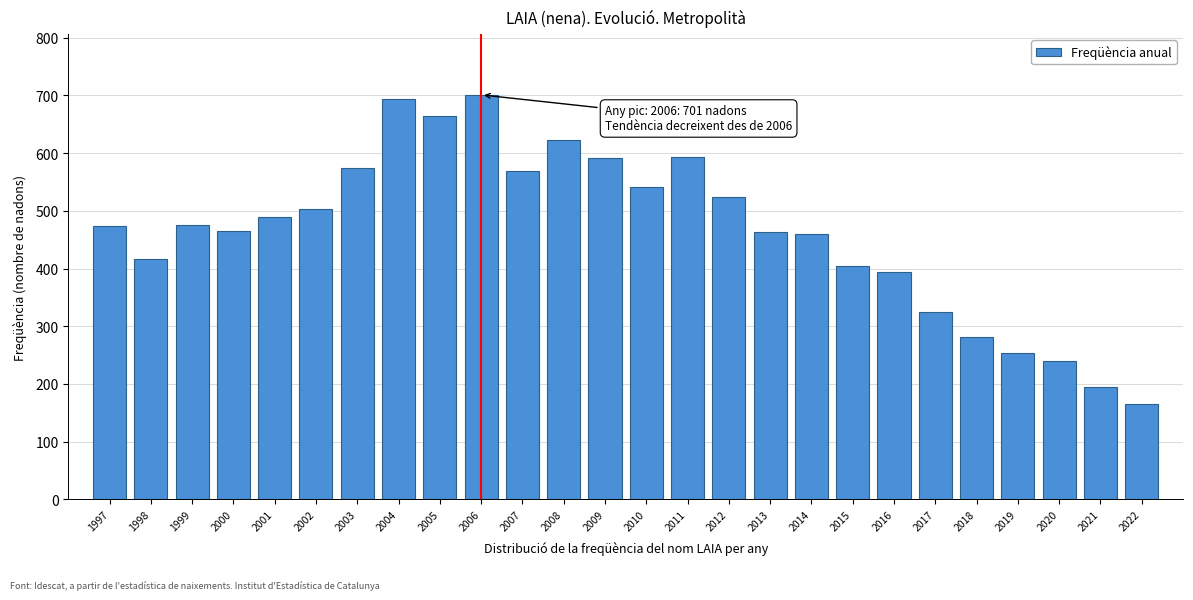

What is the value of the 9th bar from the left?

665